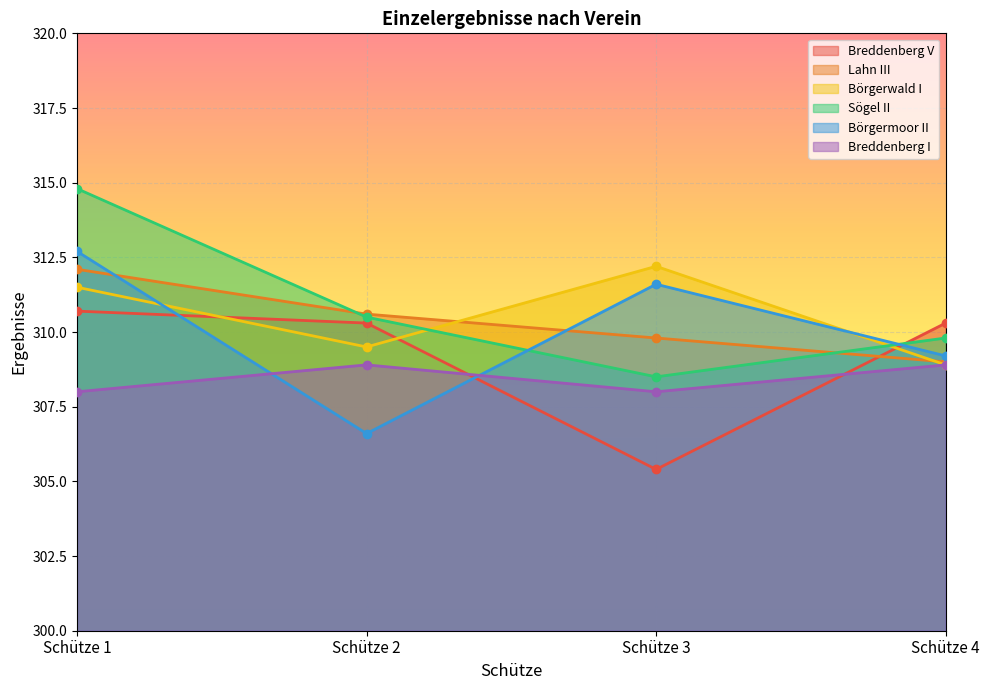

What are all the series names shown in the legend?

Breddenberg V, Lahn III, Börgerwald I, Sögel II, Börgermoor II, Breddenberg I